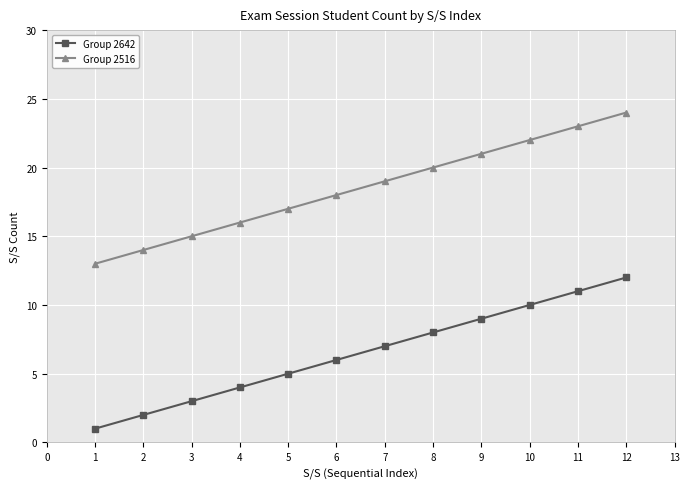

Which series has the largest total across all categories?

Group 2516